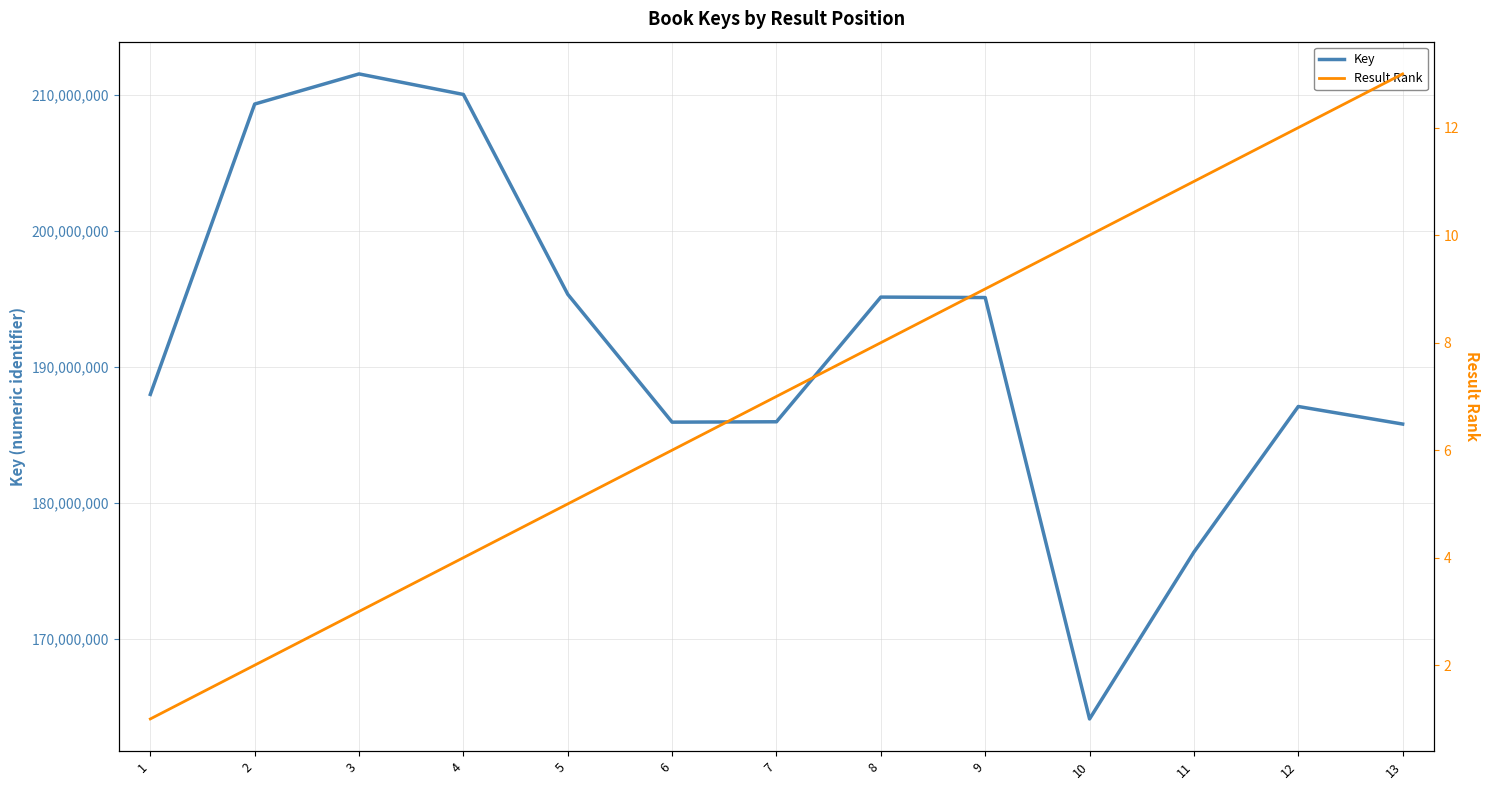

Which series changed the most between 1 and 10?

Key